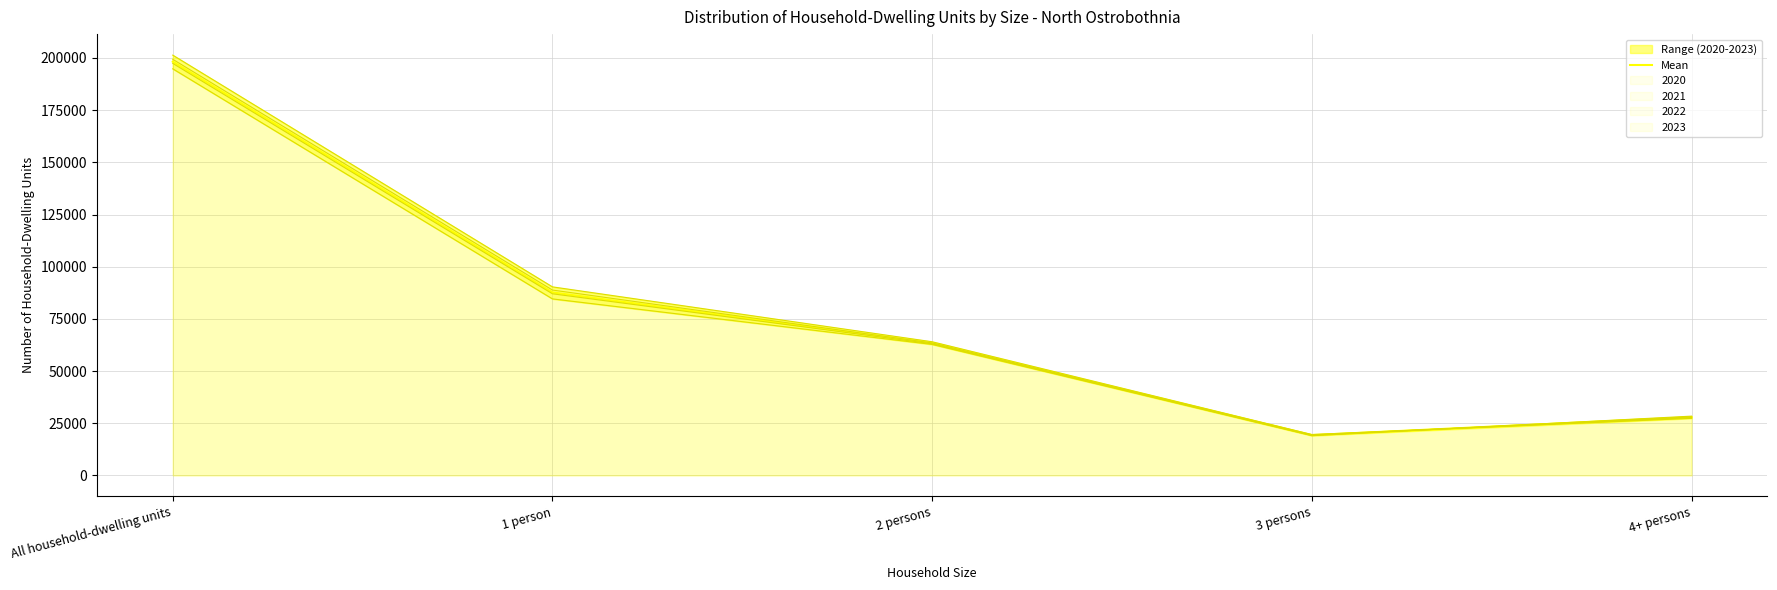

Which category has the lowest value across all series?

3 persons